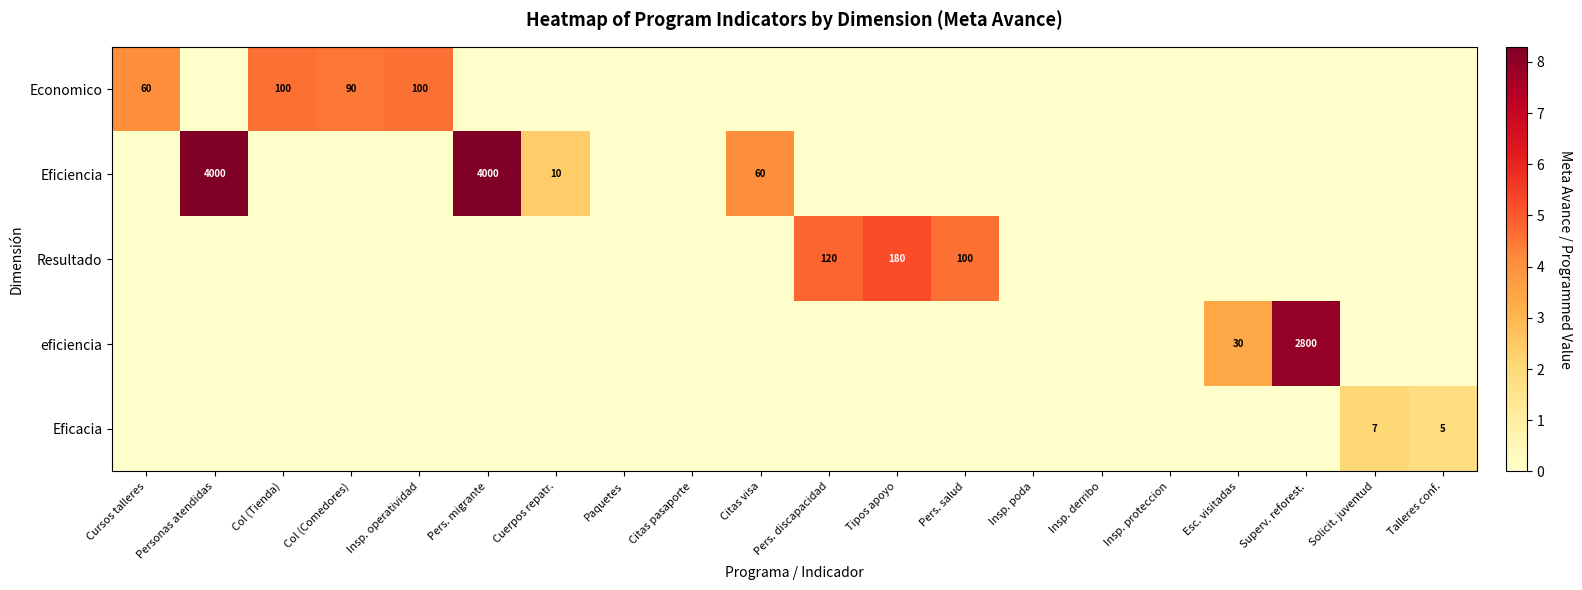

Is it true that Eficiencia equals 5464 at Personas atendidas?

False